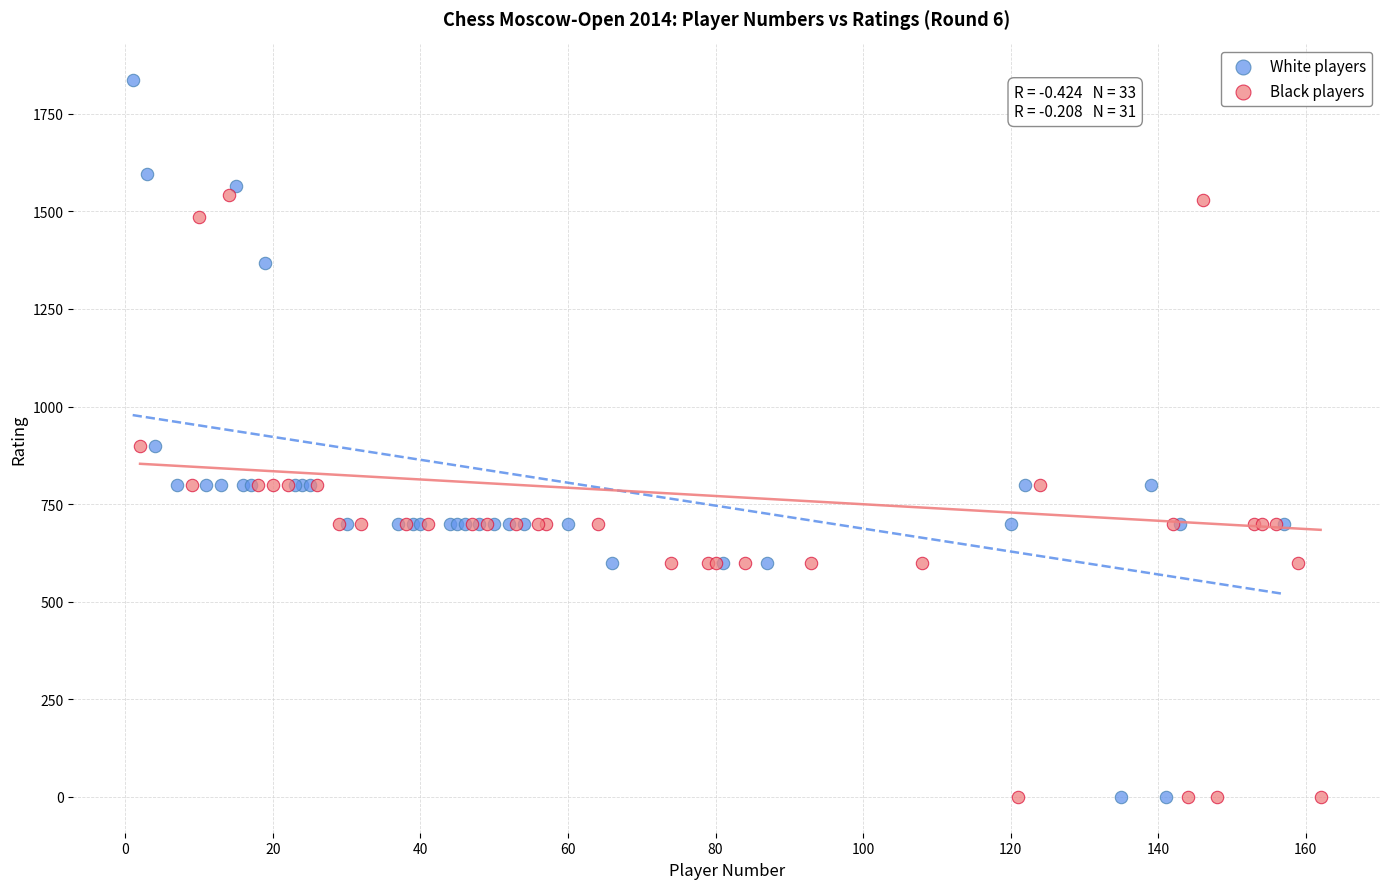

What are all the series names shown in the legend?

White players, Black players